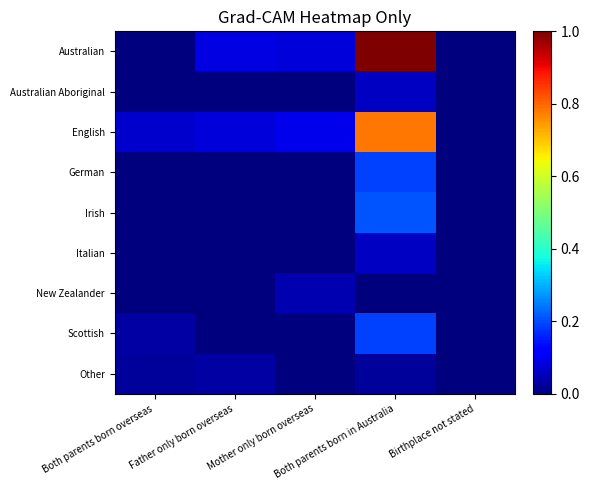

What is the total value across all series at Both parents born in Australia?

2.5